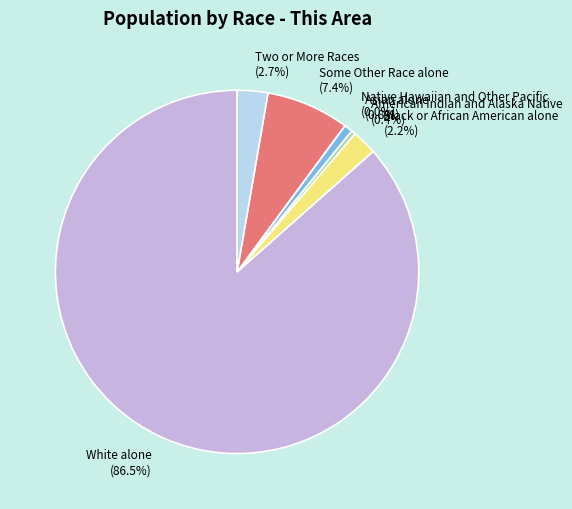

Which category accounts for the majority?

White alone